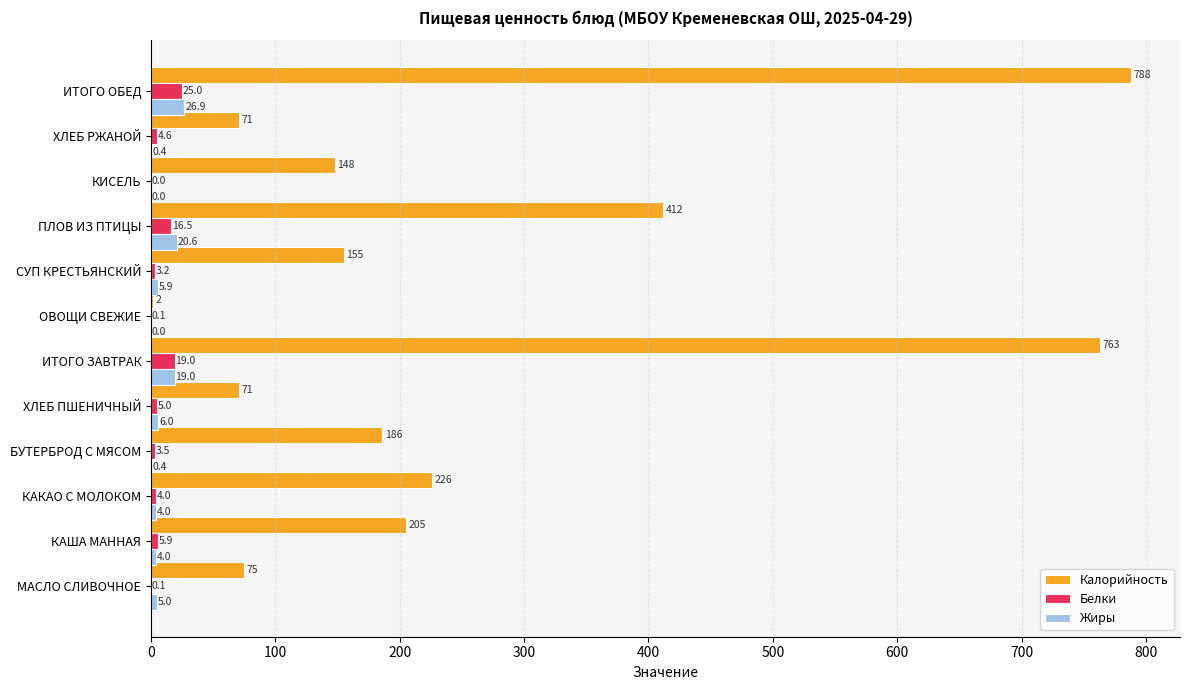

What is the sum of all Белки values?

86.9